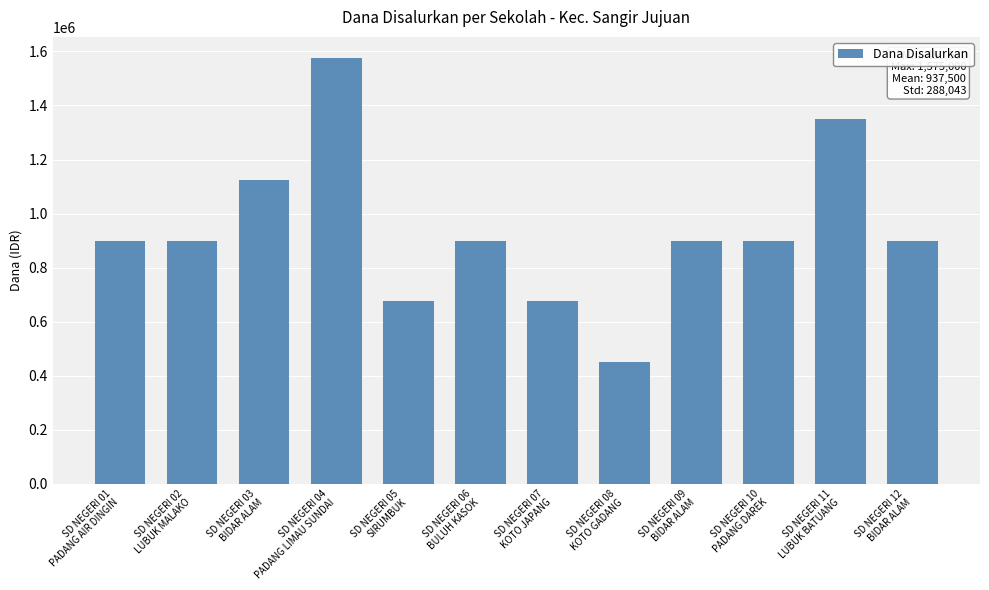

What is the difference between the maximum and minimum values?

1125000